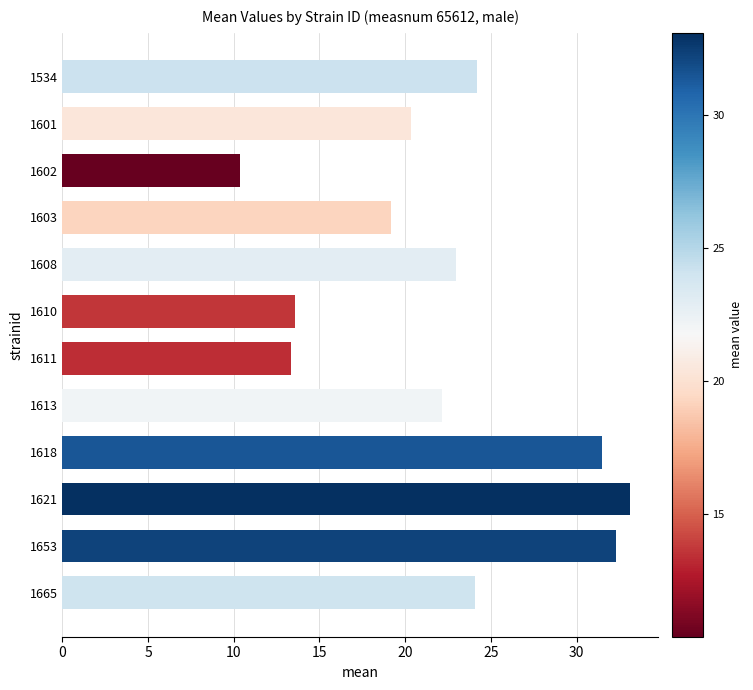

At which category does the chart reach its peak across all series?

1621